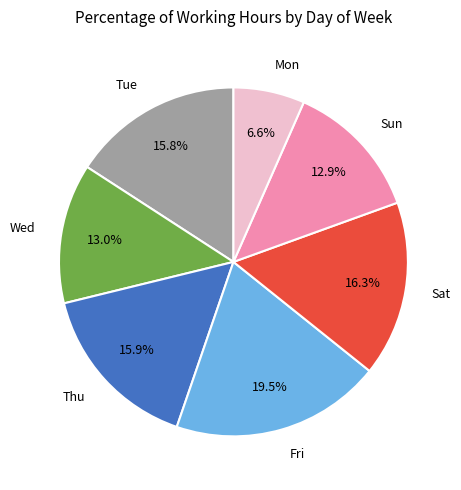

Which category has the biggest portion of the pie?

Fri